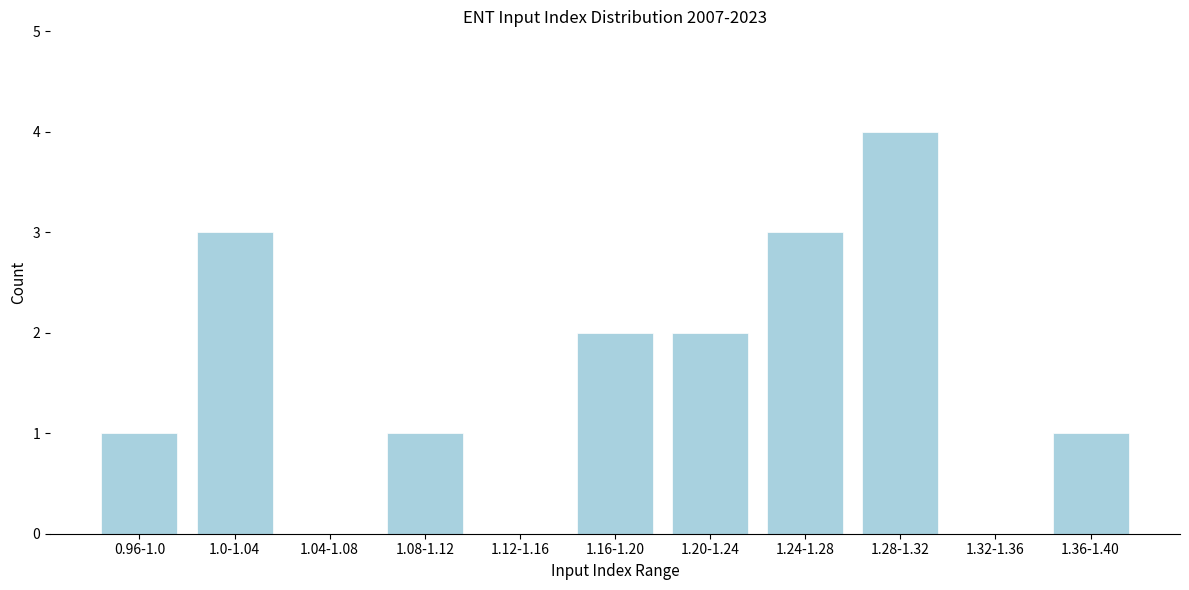

Reading right to left, what are all the values shown in this chart?

1.36-1.40=1	1.32-1.36=0	1.28-1.32=4	1.24-1.28=3	1.20-1.24=2	1.16-1.20=2	1.12-1.16=0	1.08-1.12=1	1.04-1.08=0	1.0-1.04=3	0.96-1.0=1